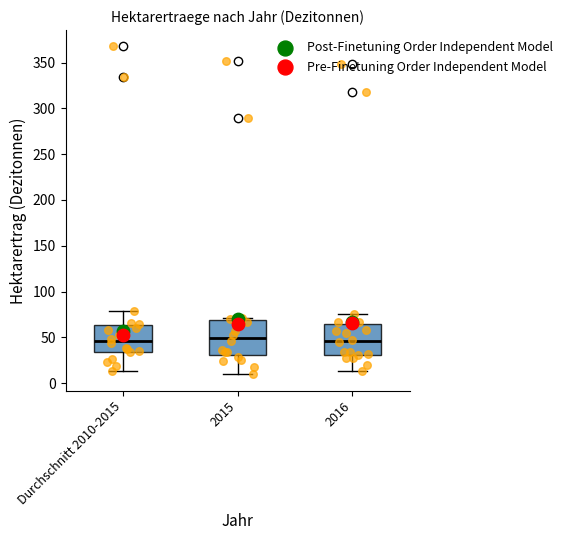

Which box is the tallest, from its lower edge to its upper edge?

2015